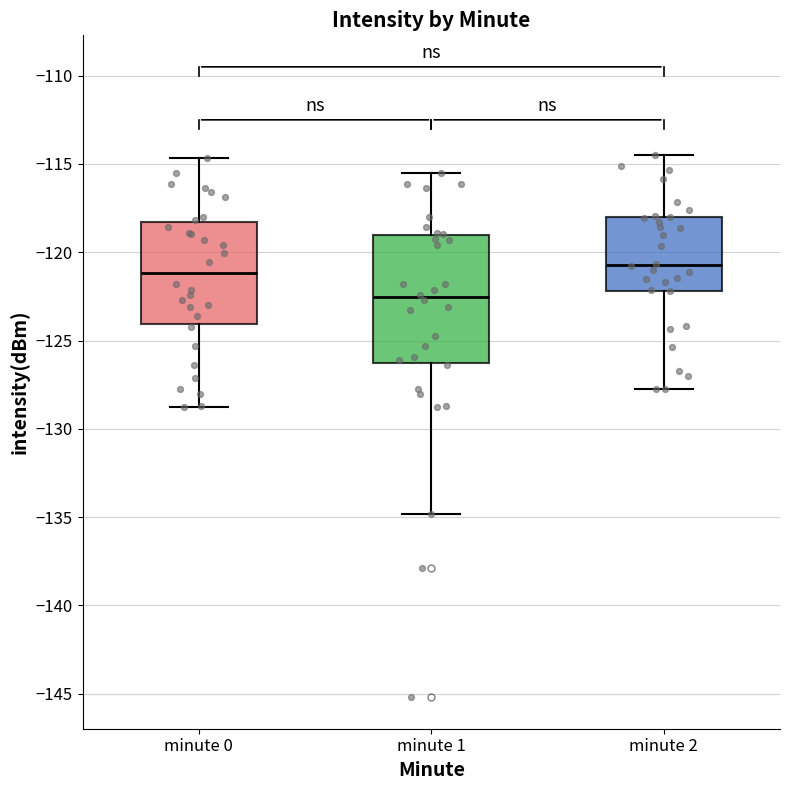

Reading left to right, read every box against the y-axis: the position of its median line, the range the box covers, and the ends of its whiskers. The values are not printed on the chart, so give them approximately, as read against the axis.

minute 0: median -121.0, box -124.0 to -118.5, whiskers -128.5 to -114.5
minute 1: median -122.5, box -126.5 to -119.0, whiskers -135.0 to -115.5
minute 2: median -120.5, box -122.0 to -118.0, whiskers -127.5 to -114.5